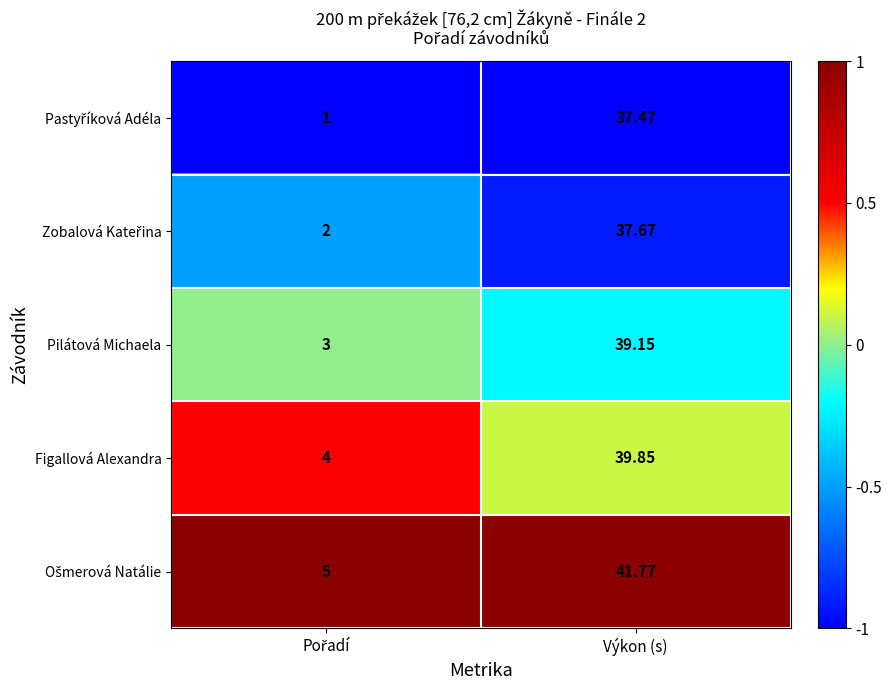

How many series are shown in this chart?

5